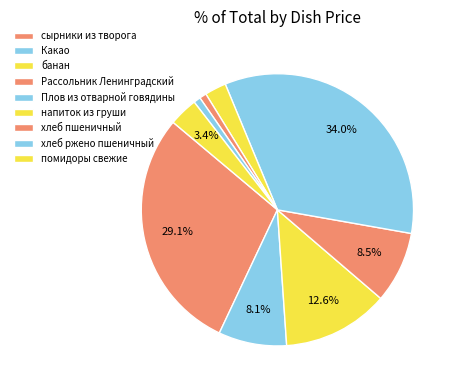

Does банан account for over 50% of the chart?

No